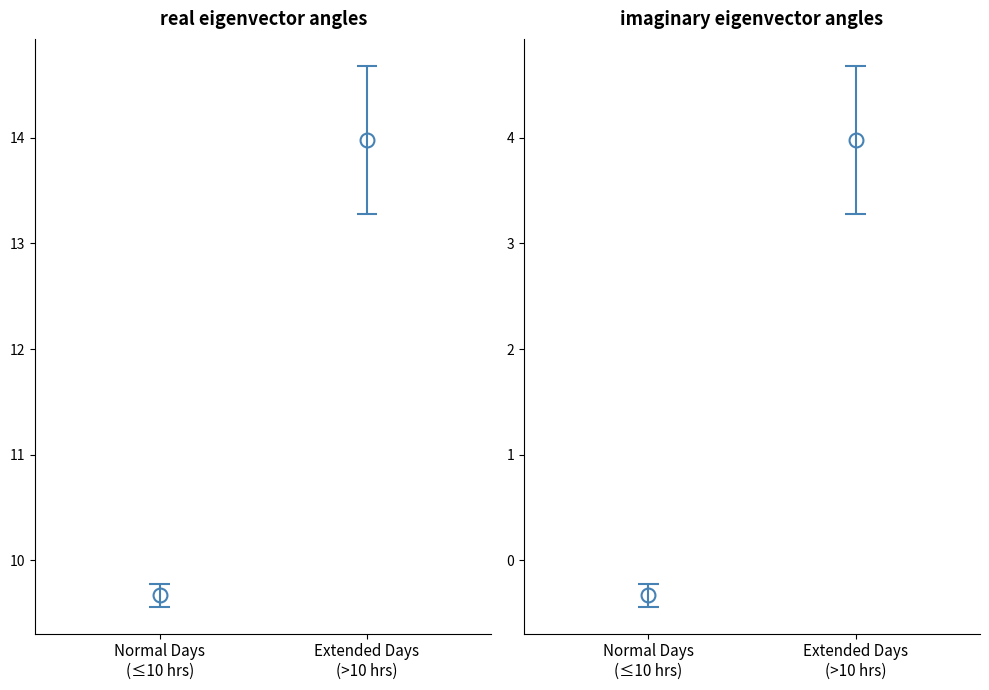

Does the chart have visible grid lines?

No